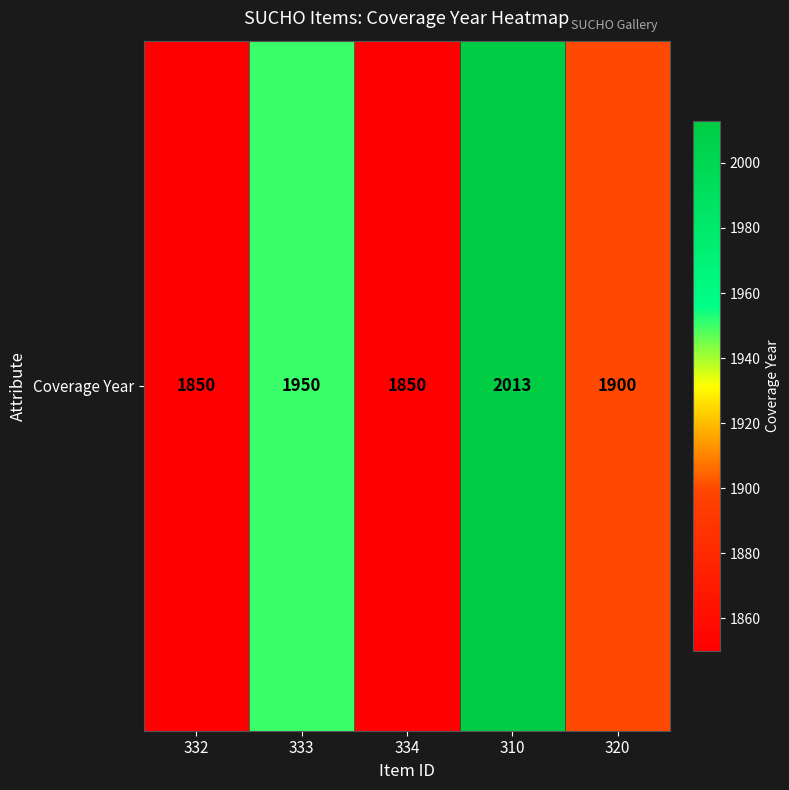

Between 332 and 310, which is larger?

310